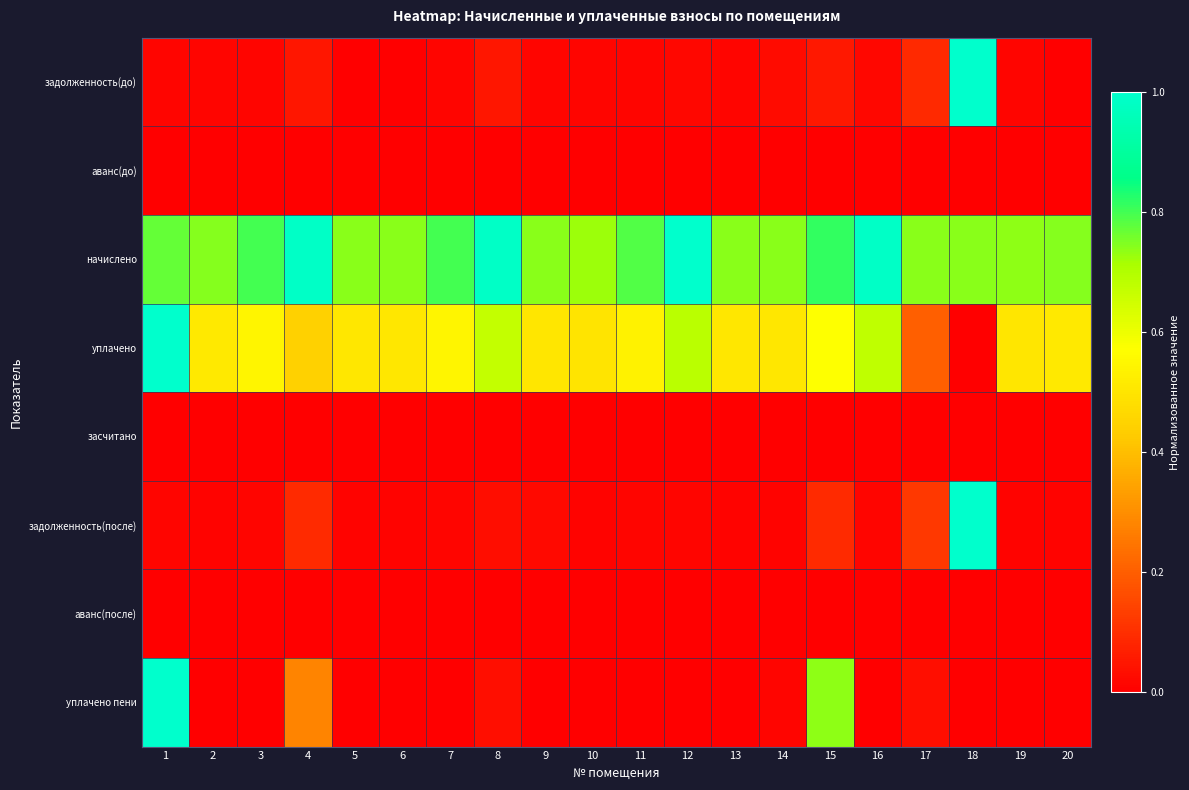

What is the total value across all series at 19?

1.3